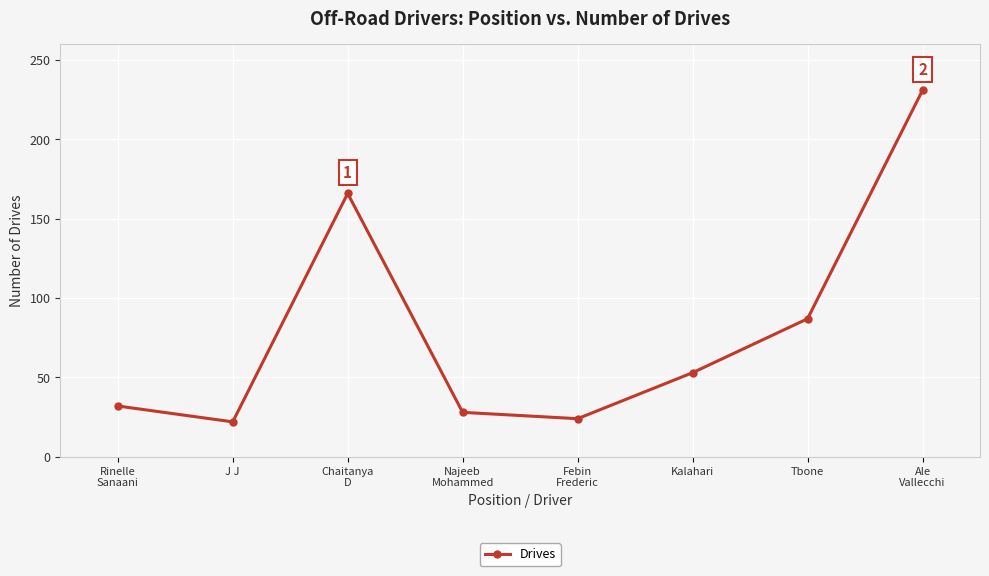

What is the change in value from J J to Febin
Frederic?

+2